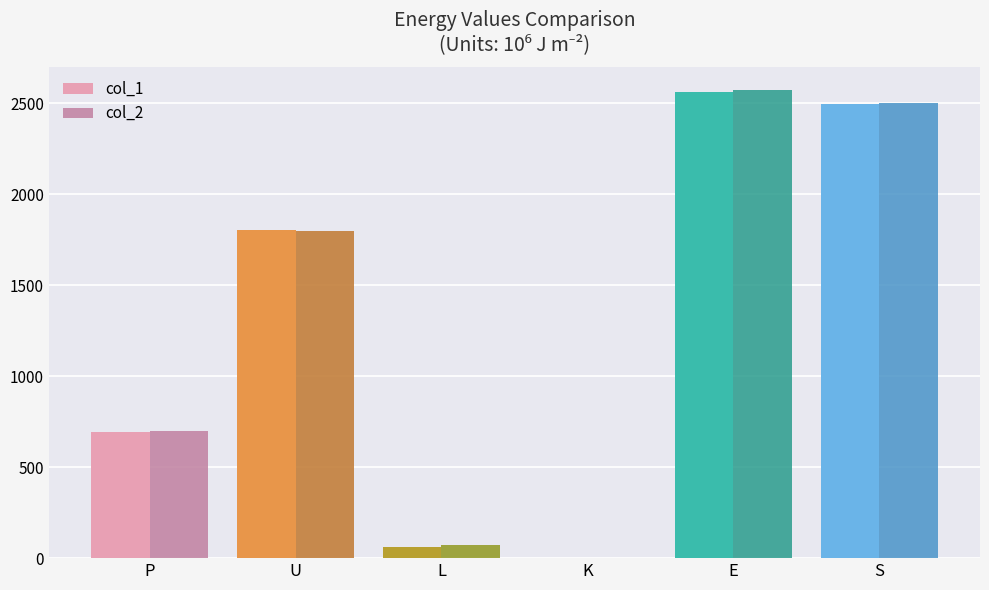

Is it true that col_2 equals 2421.6 at U?

False